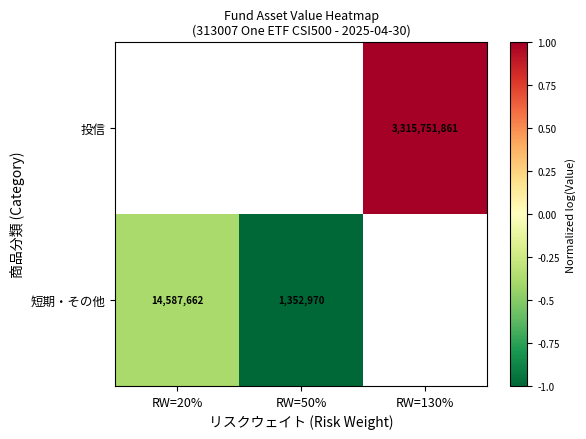

The 投信 series shows 3315751861 at RW=130%. True or false?

True